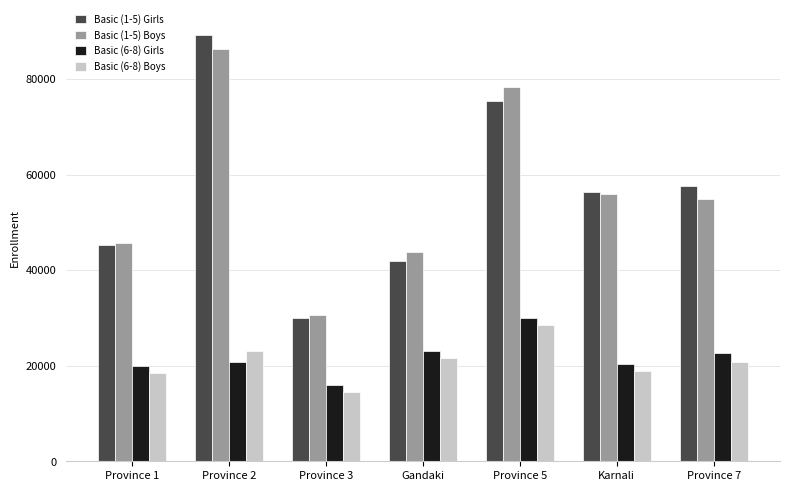

What is the difference between the highest and lowest values at Province 2?

68411